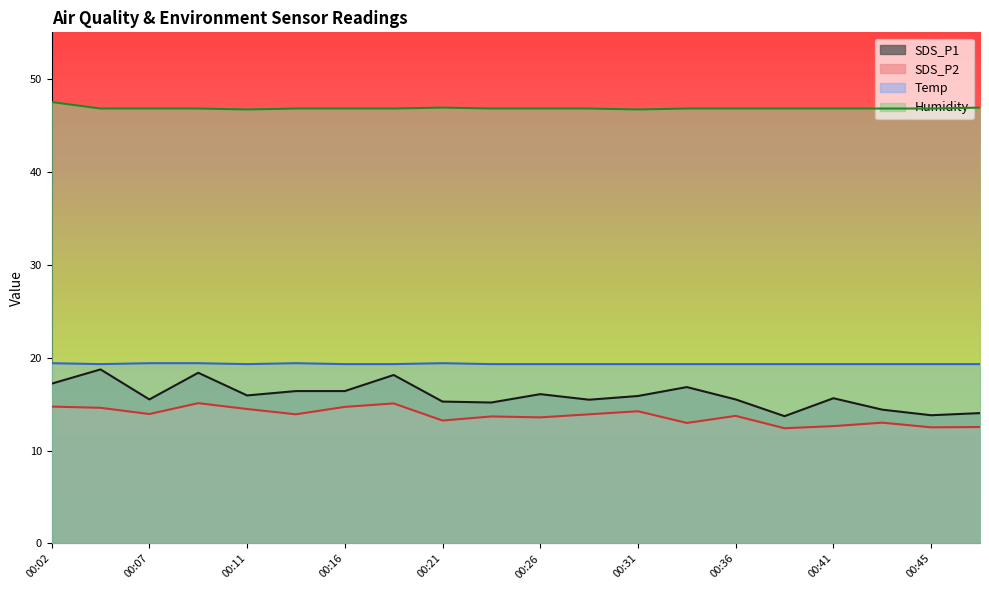

How many Temp values are between 19 and 20?

20